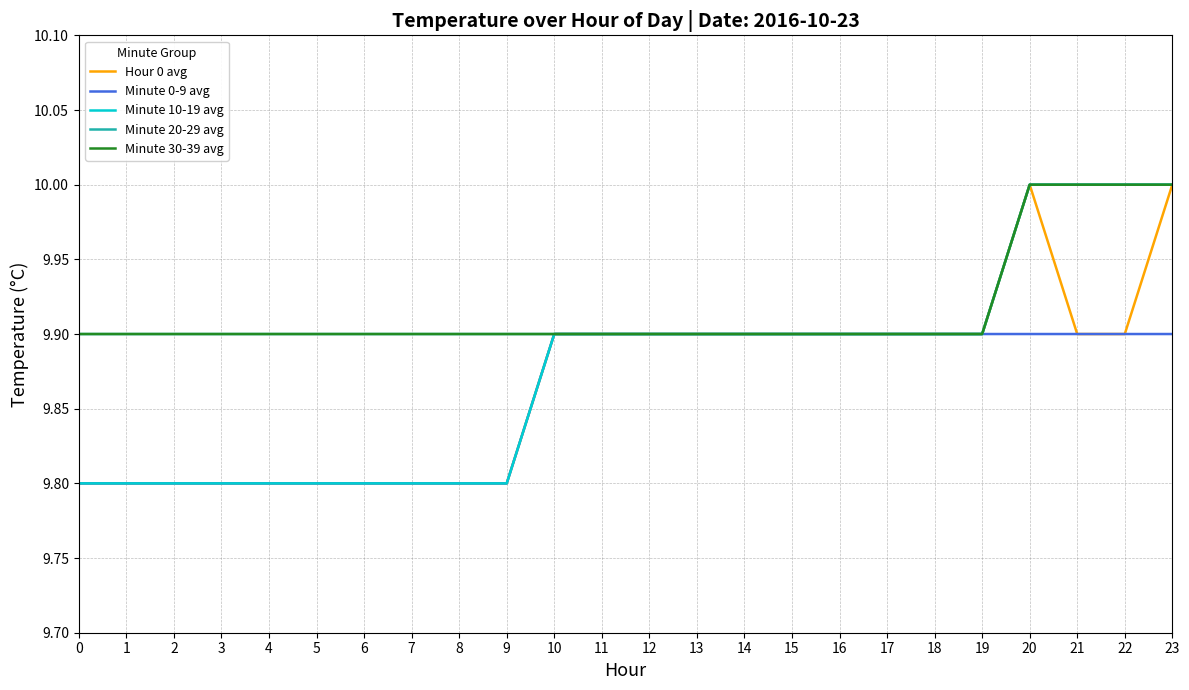

Is this an area chart (filled region under the line)?

No